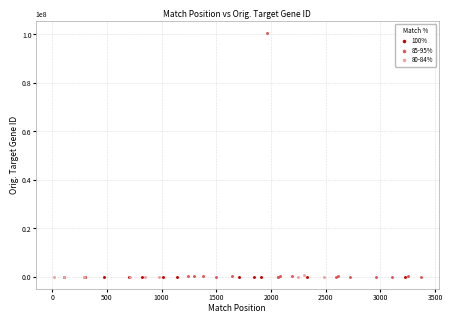

Which series contains the highest Y value?

85-95%